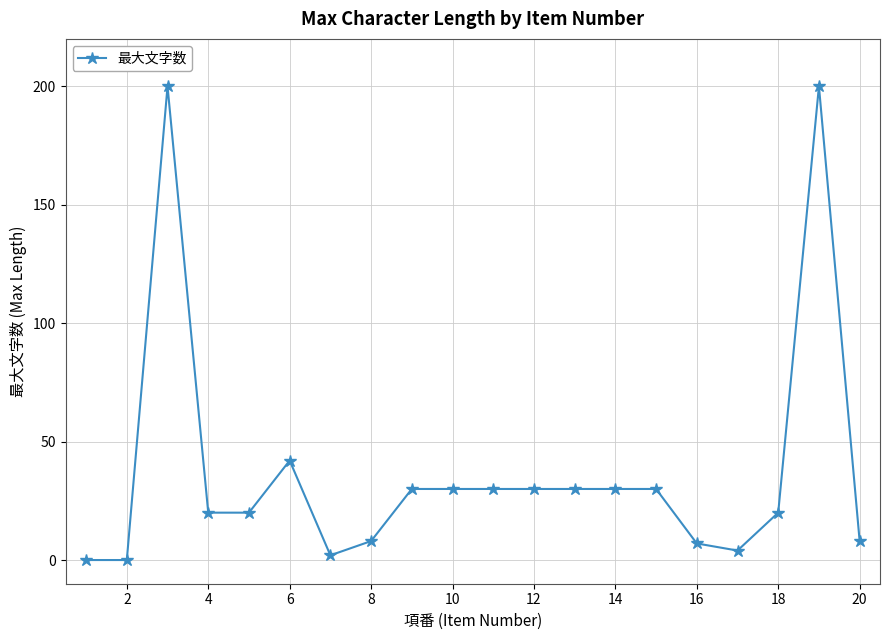

What is the value of the 14th point from the left?

30